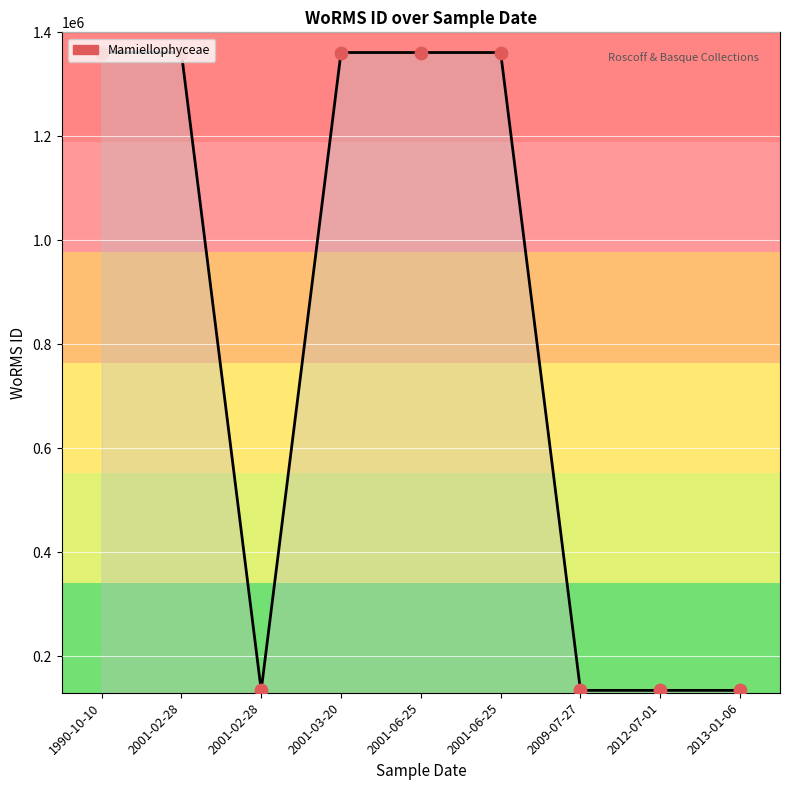

Is this an area chart (filled region under the line)?

Yes